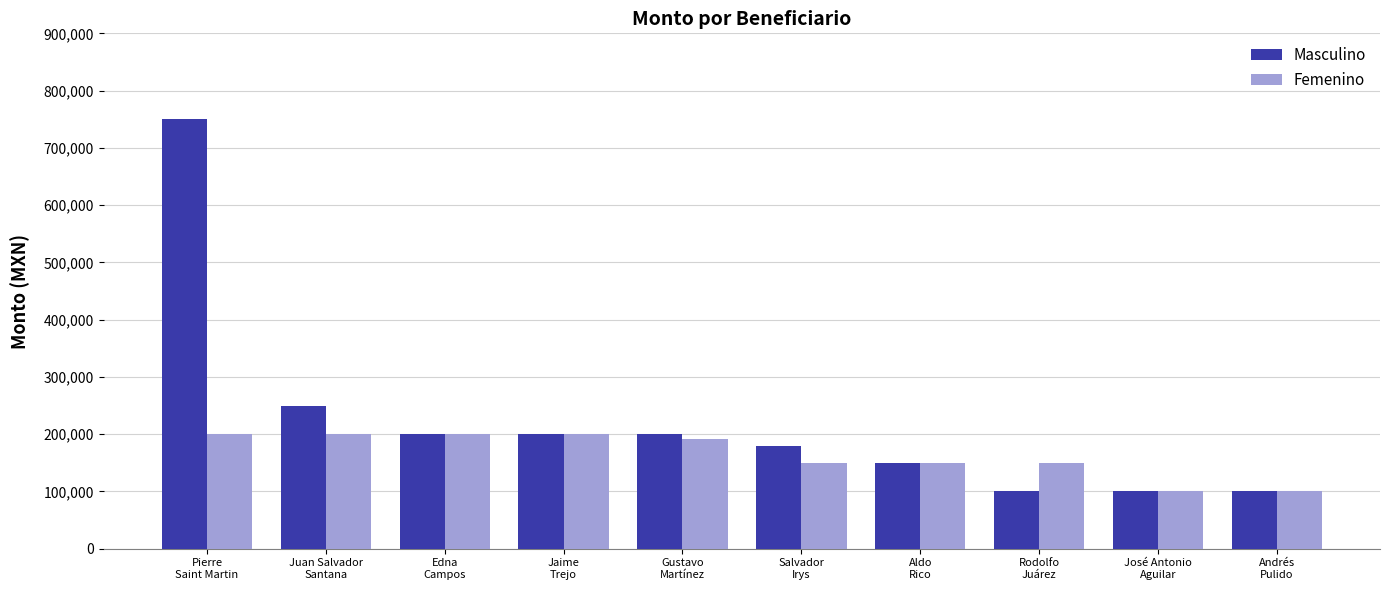

How many groups of bars are there?

10